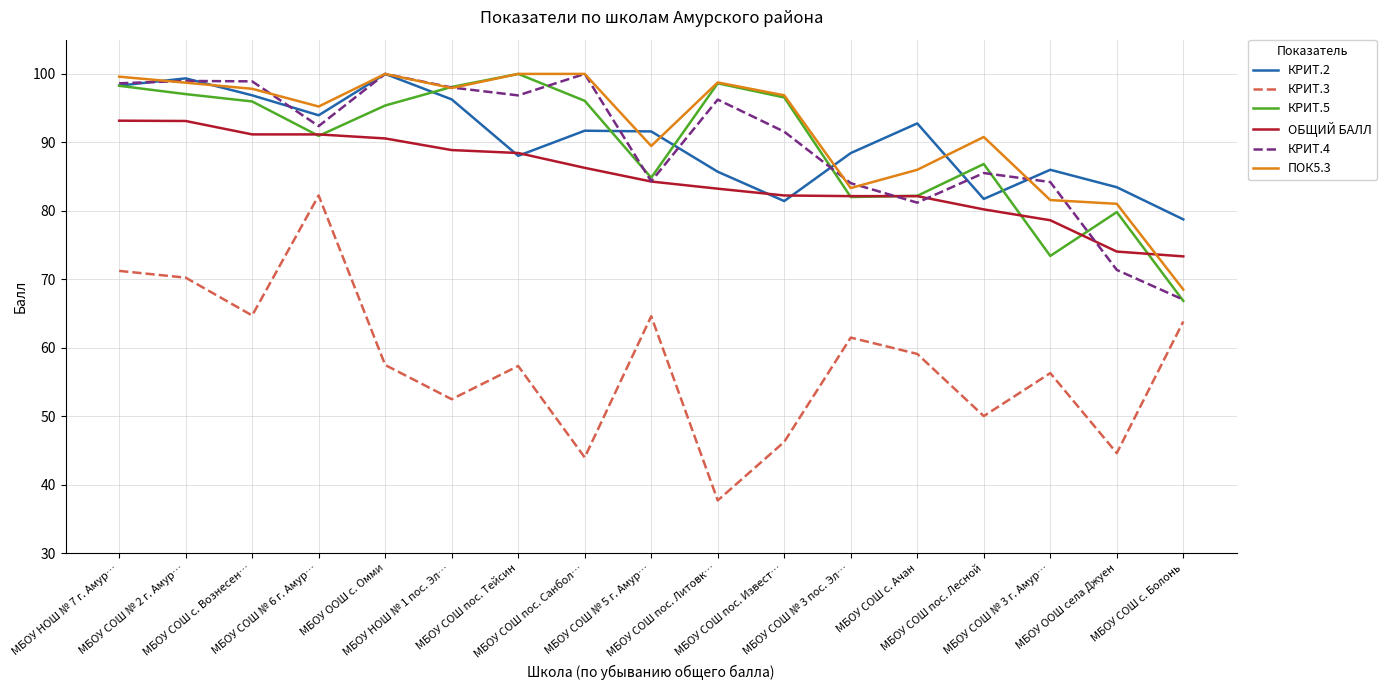

Does the chart have visible grid lines?

Yes